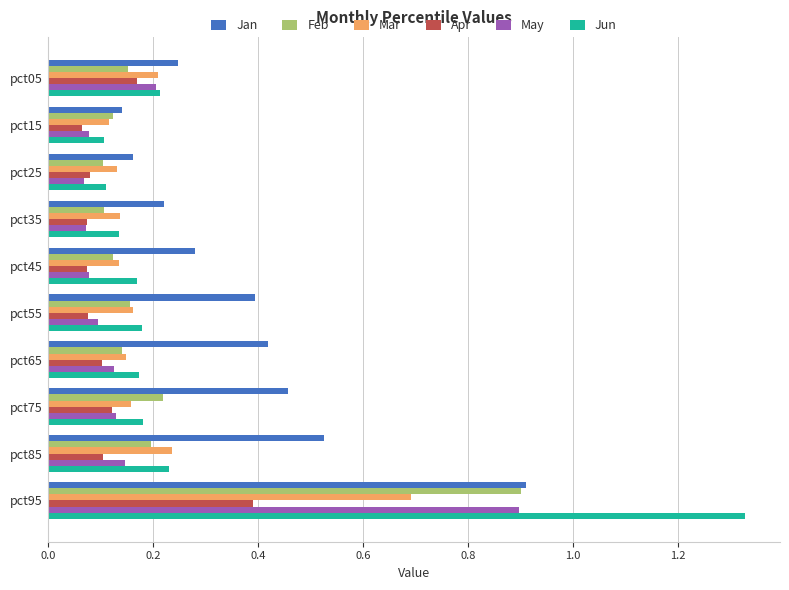

What is the difference between the maximum and second lowest values in the Feb series?

0.8